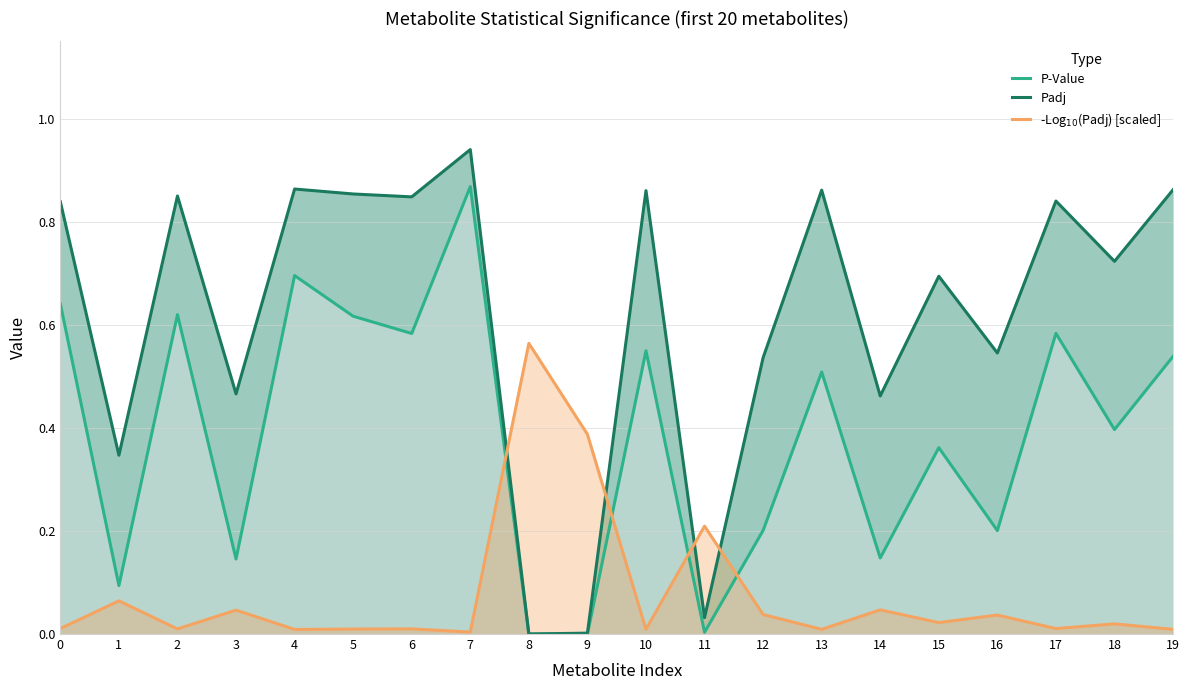

What is the difference between the second highest and second lowest values in the -Log$_{10}$(Padj) [scaled] series?

0.4